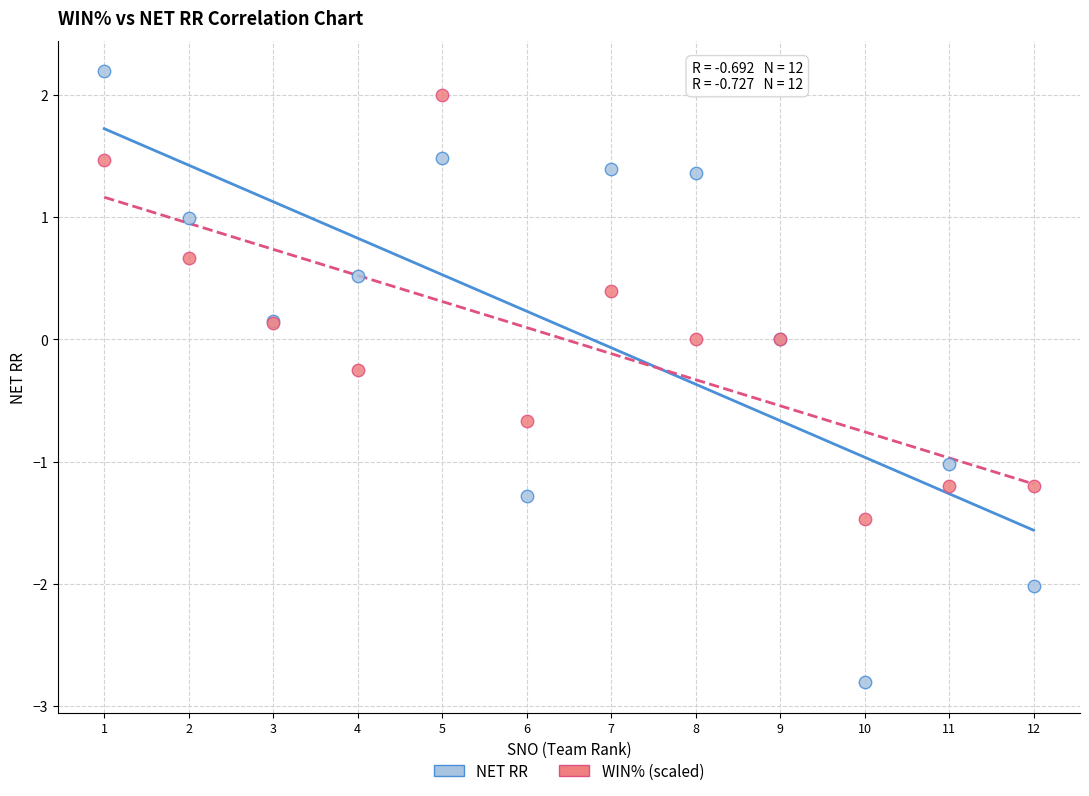

Which series contains the lowest Y value?

NET RR